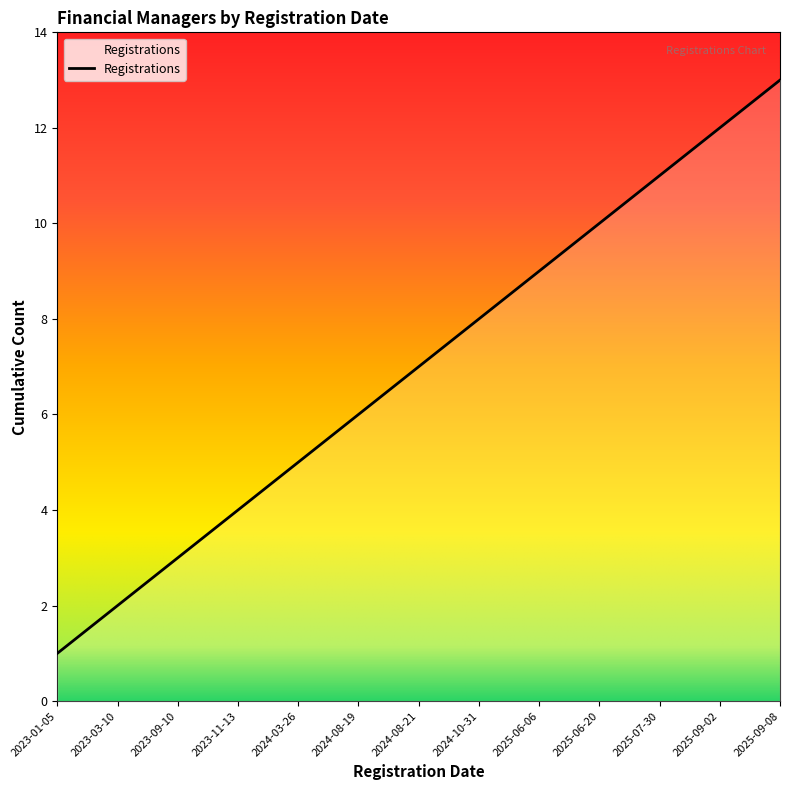

Read the value at 2025-06-06, to the nearest 10.

10